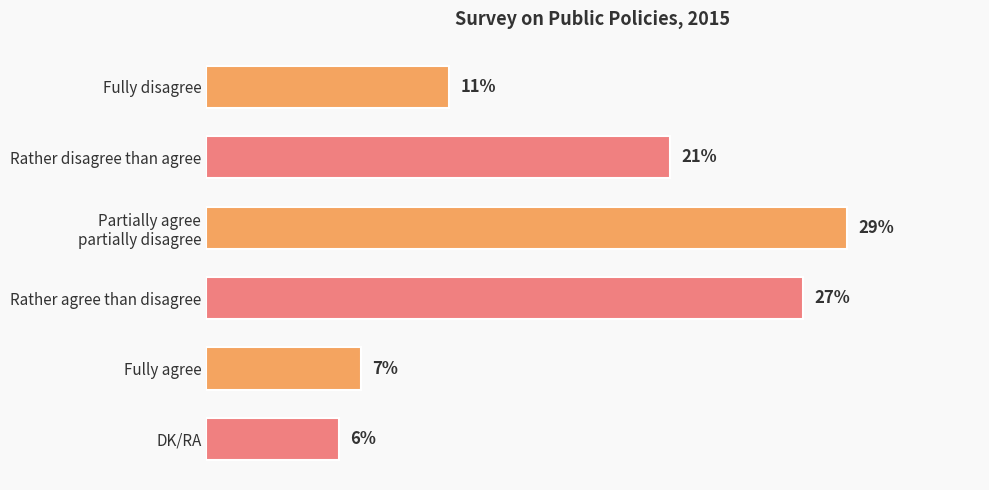

Between Rather agree than disagree and Rather disagree than agree, which is larger?

Rather agree than disagree